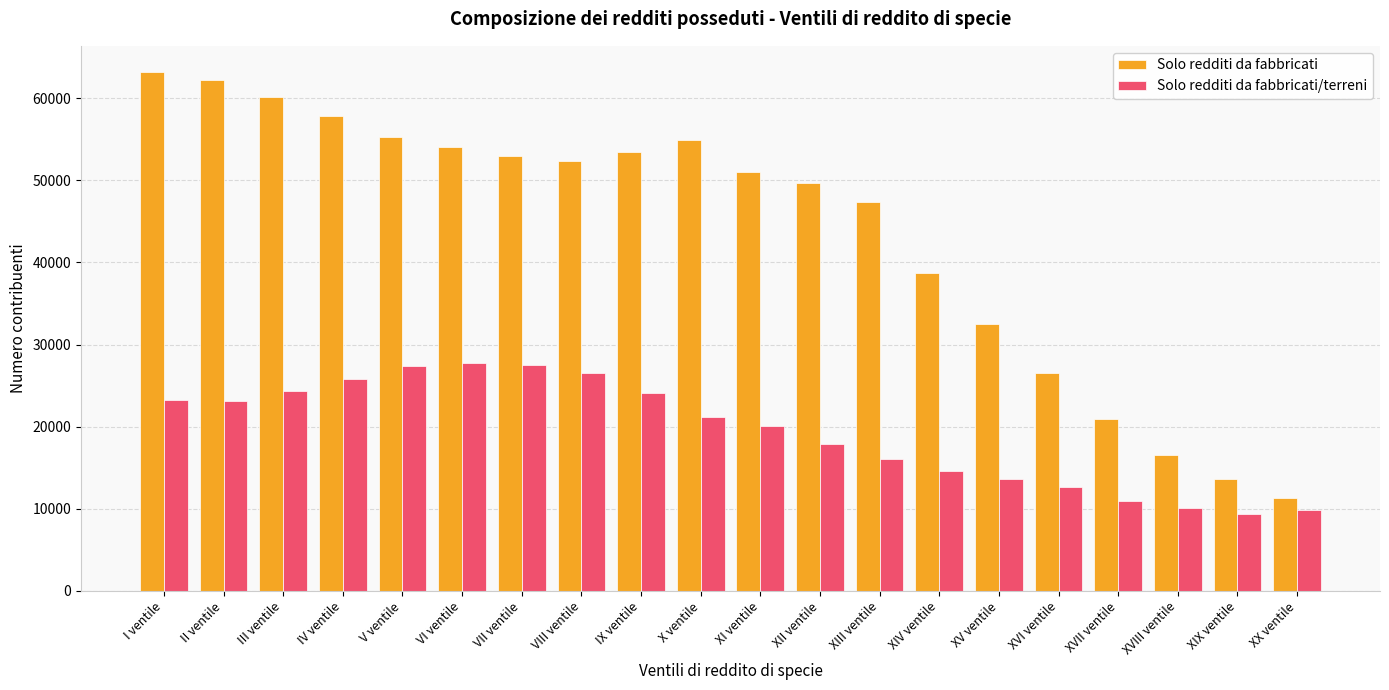

At which category is the sum across all series the highest?

I ventile